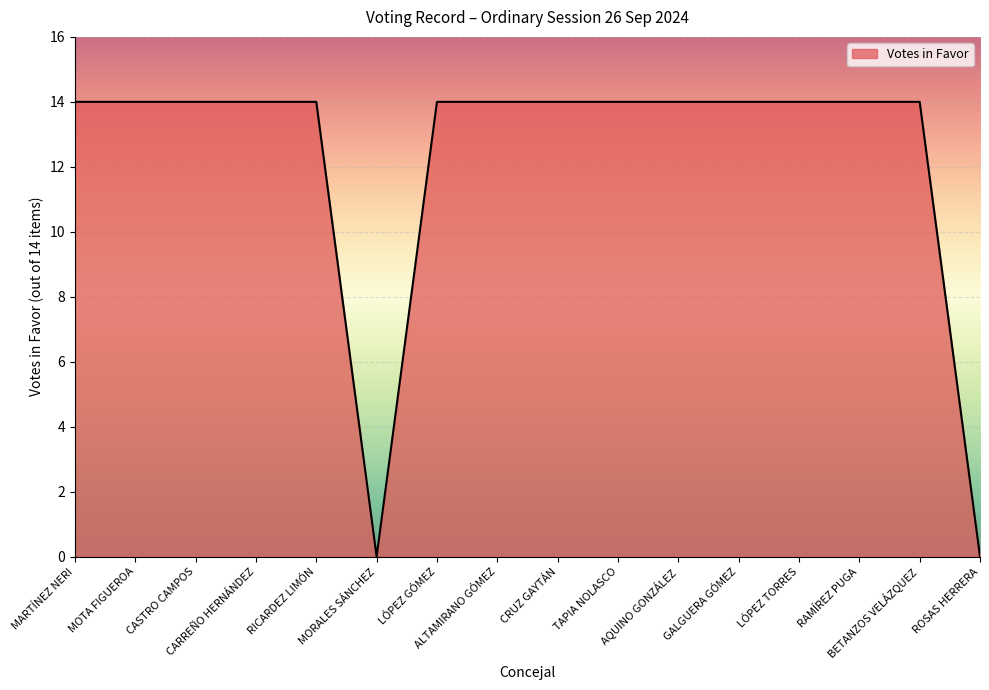

What is the maximum value shown in the chart?

14